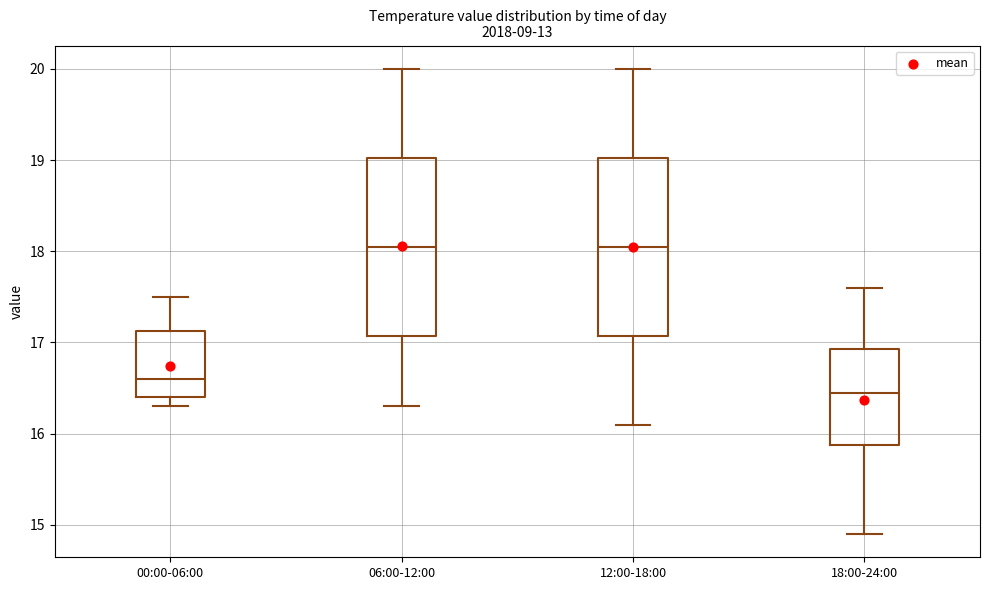

Reading left to right, transcribe this box plot: for each box, give where its median line is, the range the box spans, and where its two whiskers end, as read against the y-axis. The values are not printed on the chart, so give them approximately, as read against the axis.

00:00-06:00: median 16.6, box 16.4 to 17.1, whiskers 16.3 to 17.5
06:00-12:00: median 18.1, box 17.1 to 19.0, whiskers 16.3 to 20.0
12:00-18:00: median 18.1, box 17.1 to 19.0, whiskers 16.1 to 20.0
18:00-24:00: median 16.5, box 15.9 to 16.9, whiskers 14.9 to 17.6